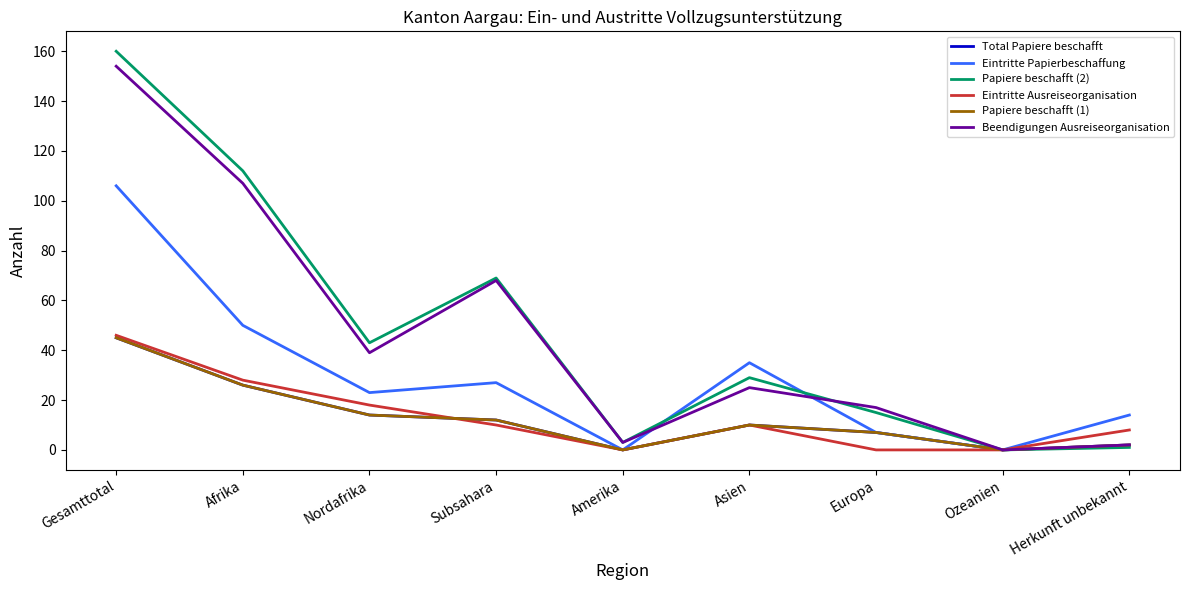

What are all the series names shown in the legend?

Total Papiere beschafft, Eintritte Papierbeschaffung, Papiere beschafft (2), Eintritte Ausreiseorganisation, Papiere beschafft (1), Beendigungen Ausreiseorganisation